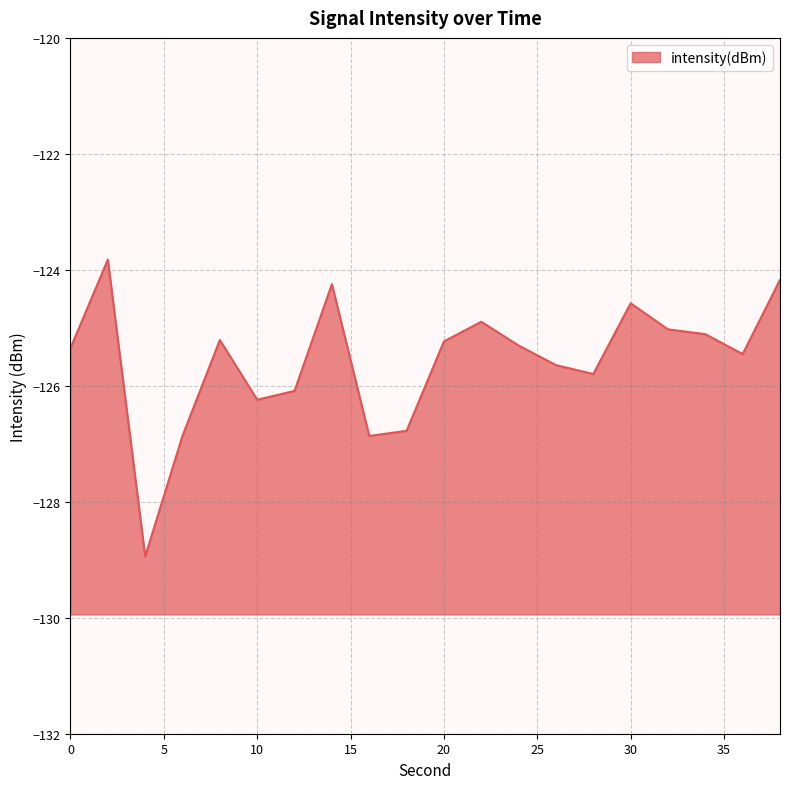

What is the value of the 12th point from the left?

-124.9